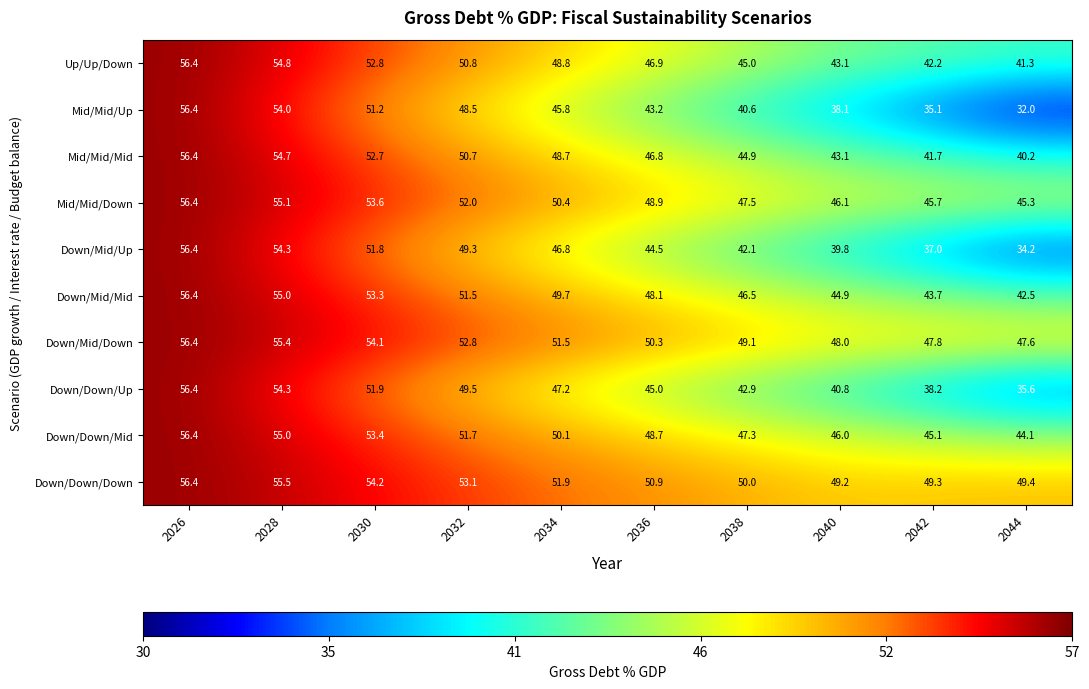

What is the sum of all Down/Mid/Mid values?

491.6